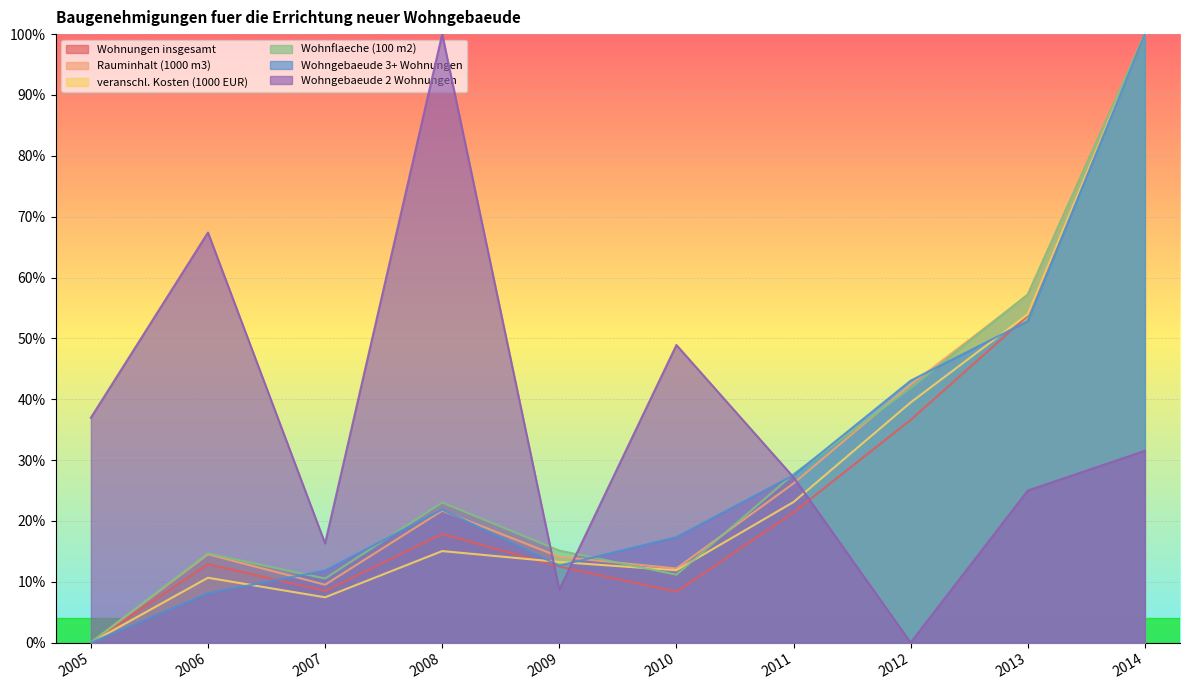

At which category is the sum across all series the highest?

2014